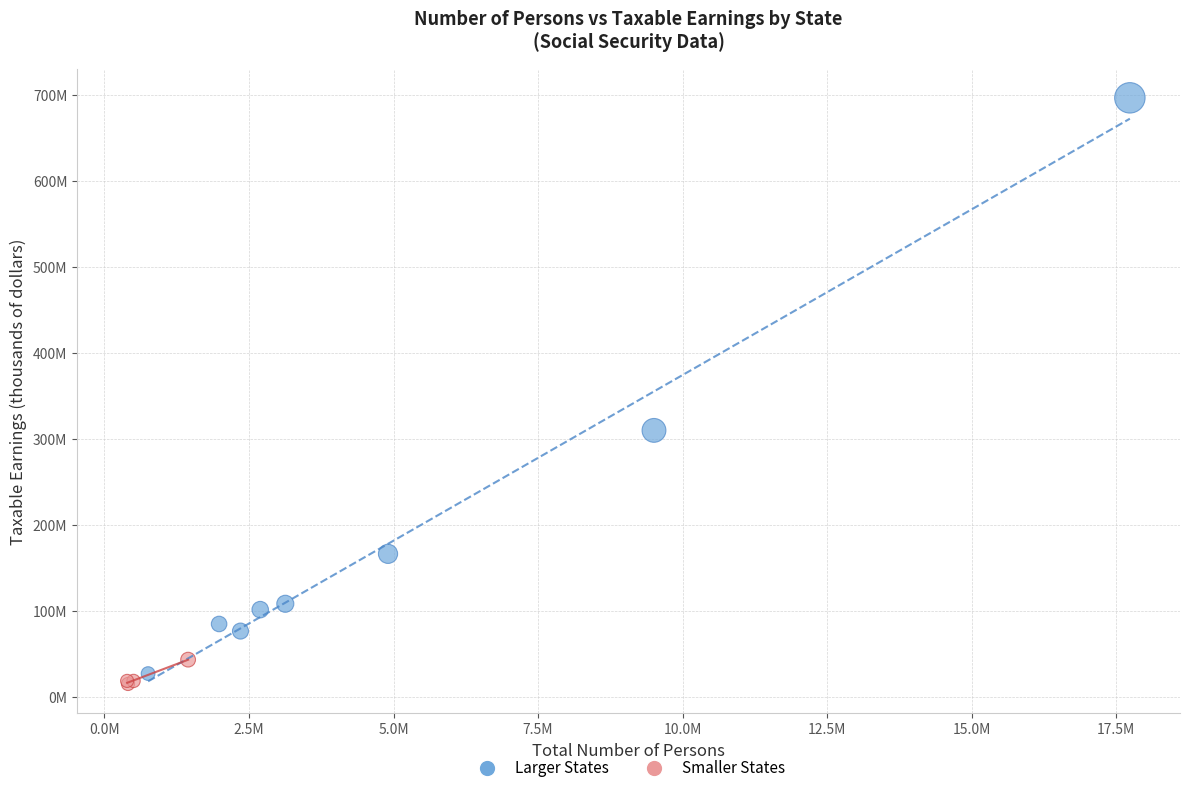

Which series contains the lowest Y value?

Smaller States